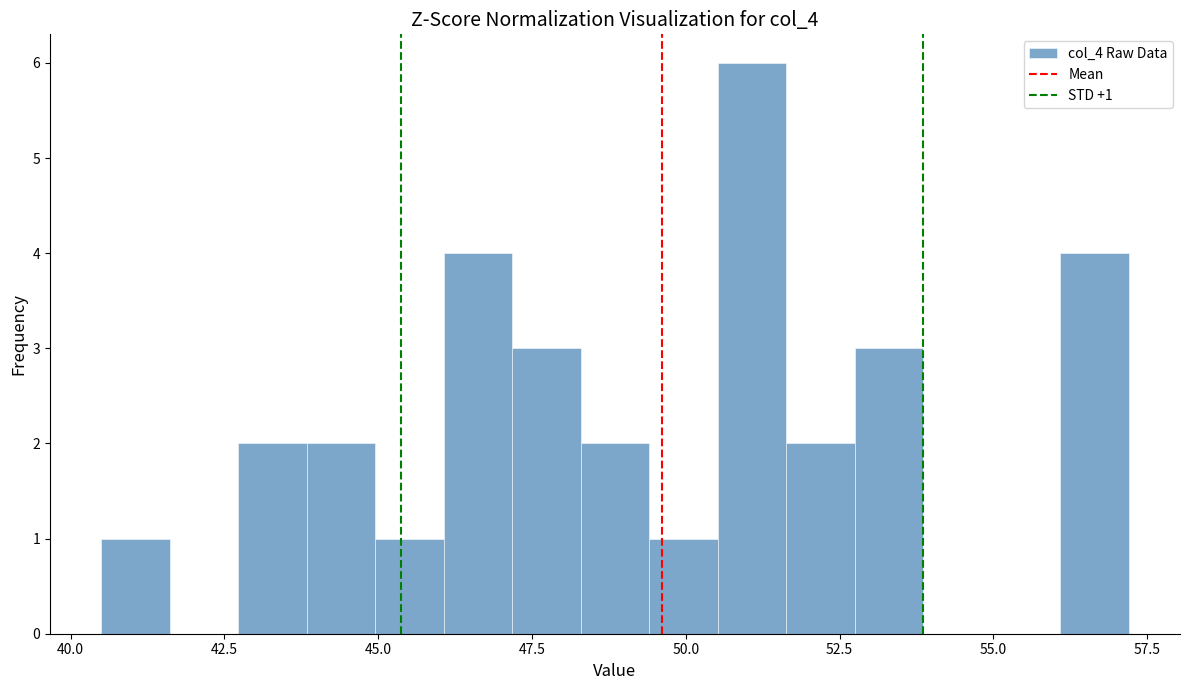

Around what value on the x-axis is the tallest bar? Give the approximate position of its centre, as read against the axis.

51.0